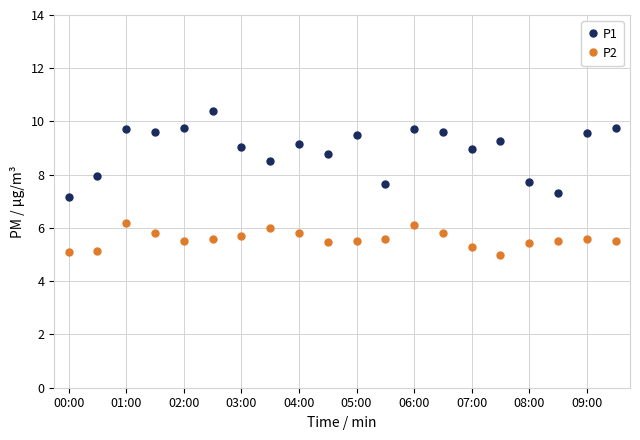

In P1, how many points are lower than both neighbors (excluding endpoints)?

6